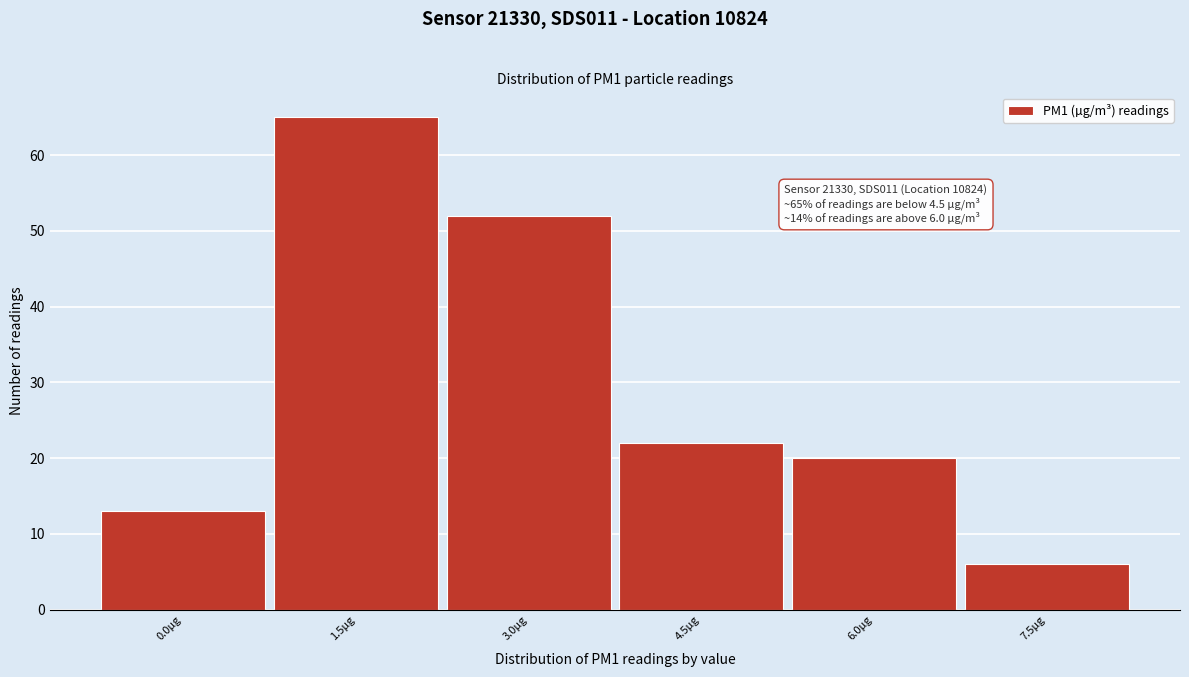

Reading left to right, transcribe all the data shown in this chart.

0.0µg=13	1.5µg=65	3.0µg=52	4.5µg=22	6.0µg=20	7.5µg=6